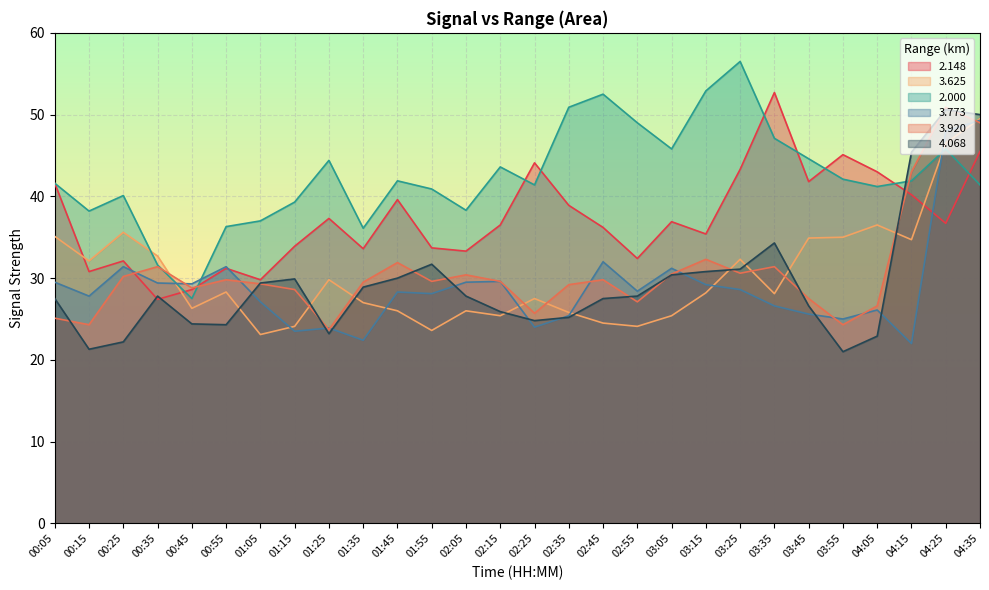

Does the chart display data point markers on the line(s)?

No